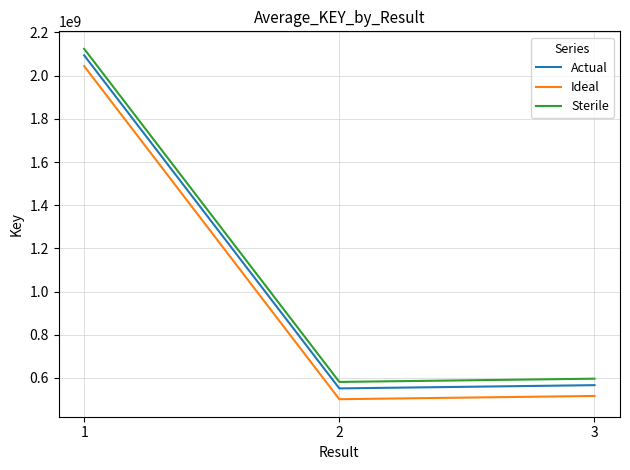

What is the difference between the Ideal values at 1 and 3?

1527251856